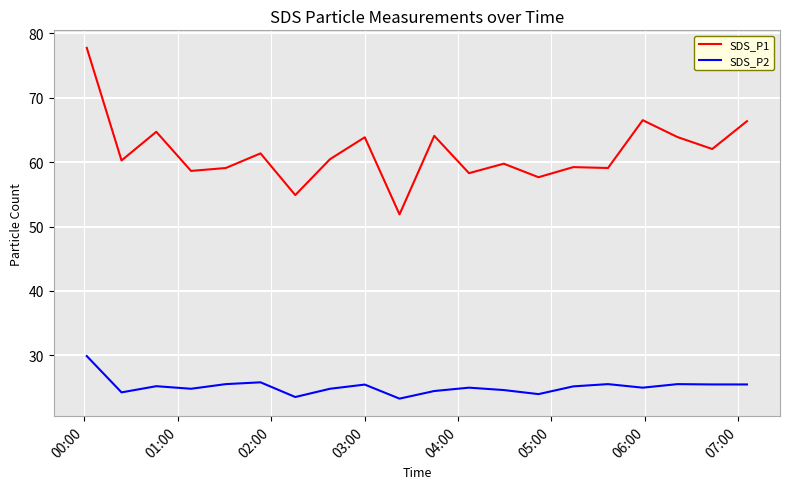

What is the highest value of the SDS_P1 series?

77.7